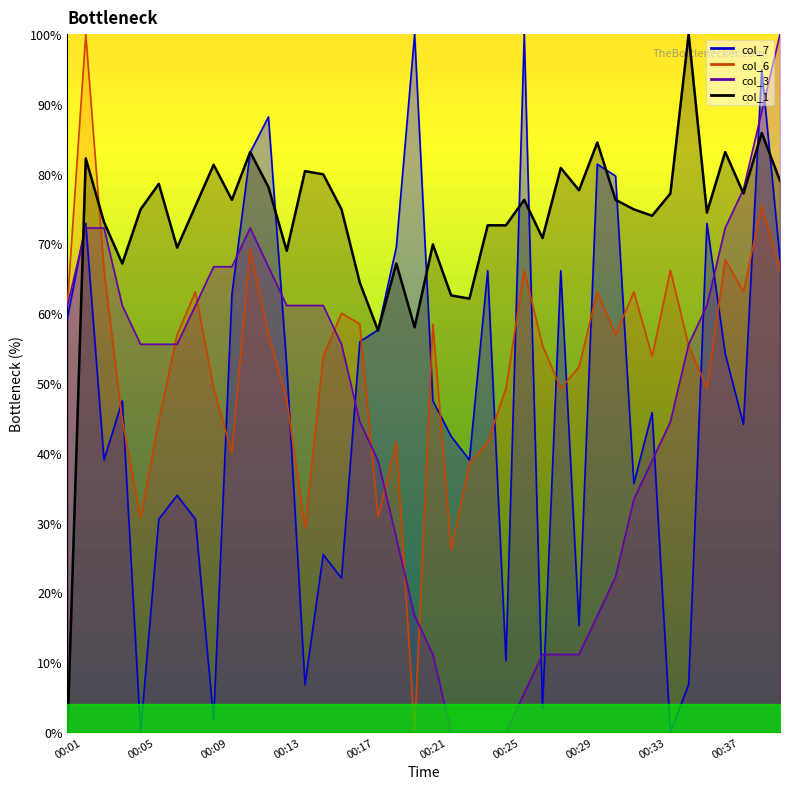

Which series has the largest total across all categories?

col_1